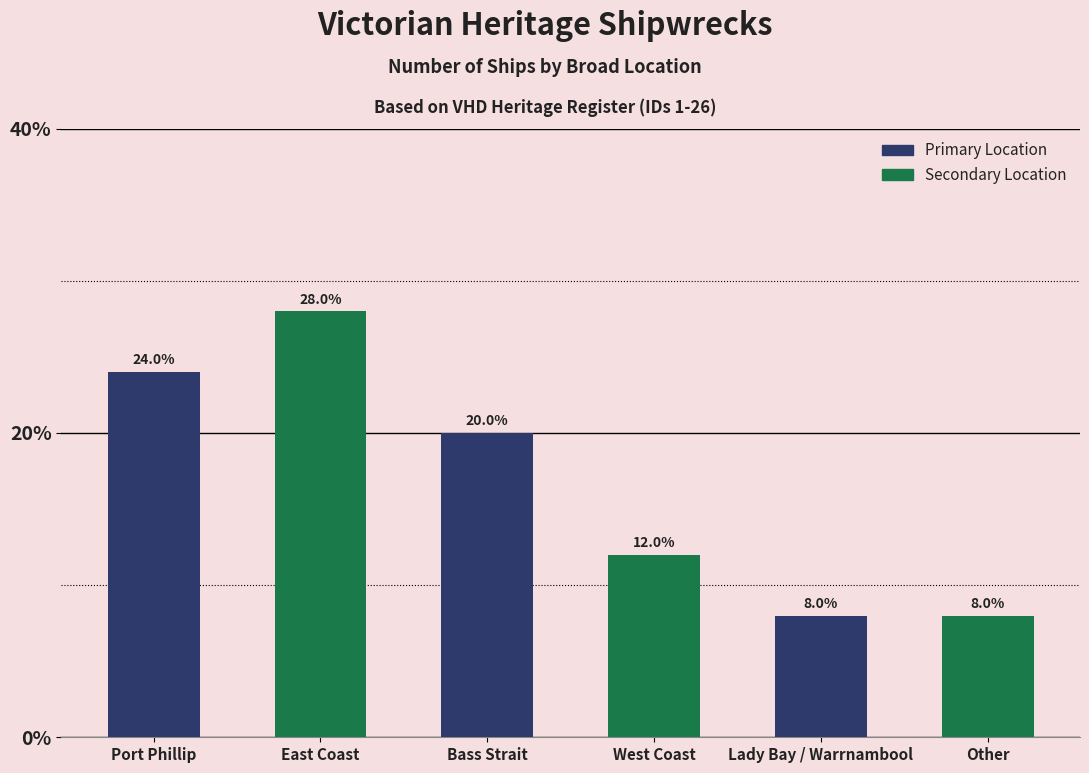

What is the average value?

16.7